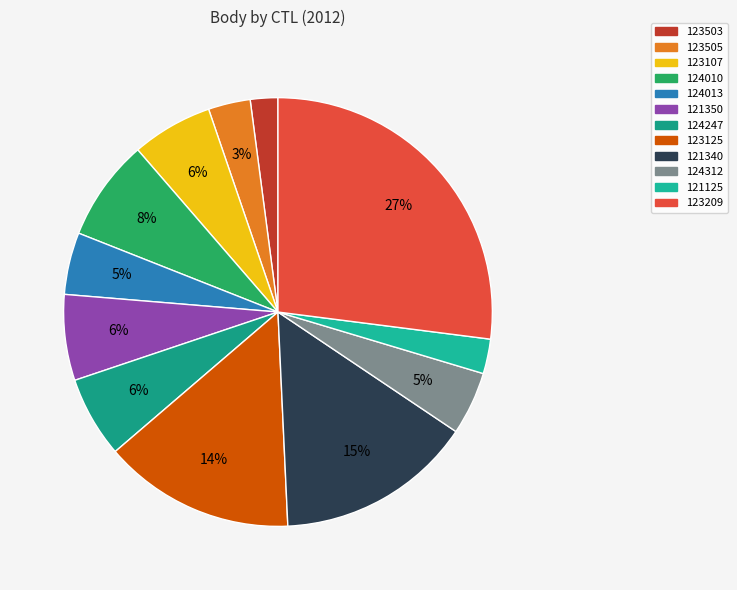

Combined, do 121350 and 123125 account for over 50%?

No